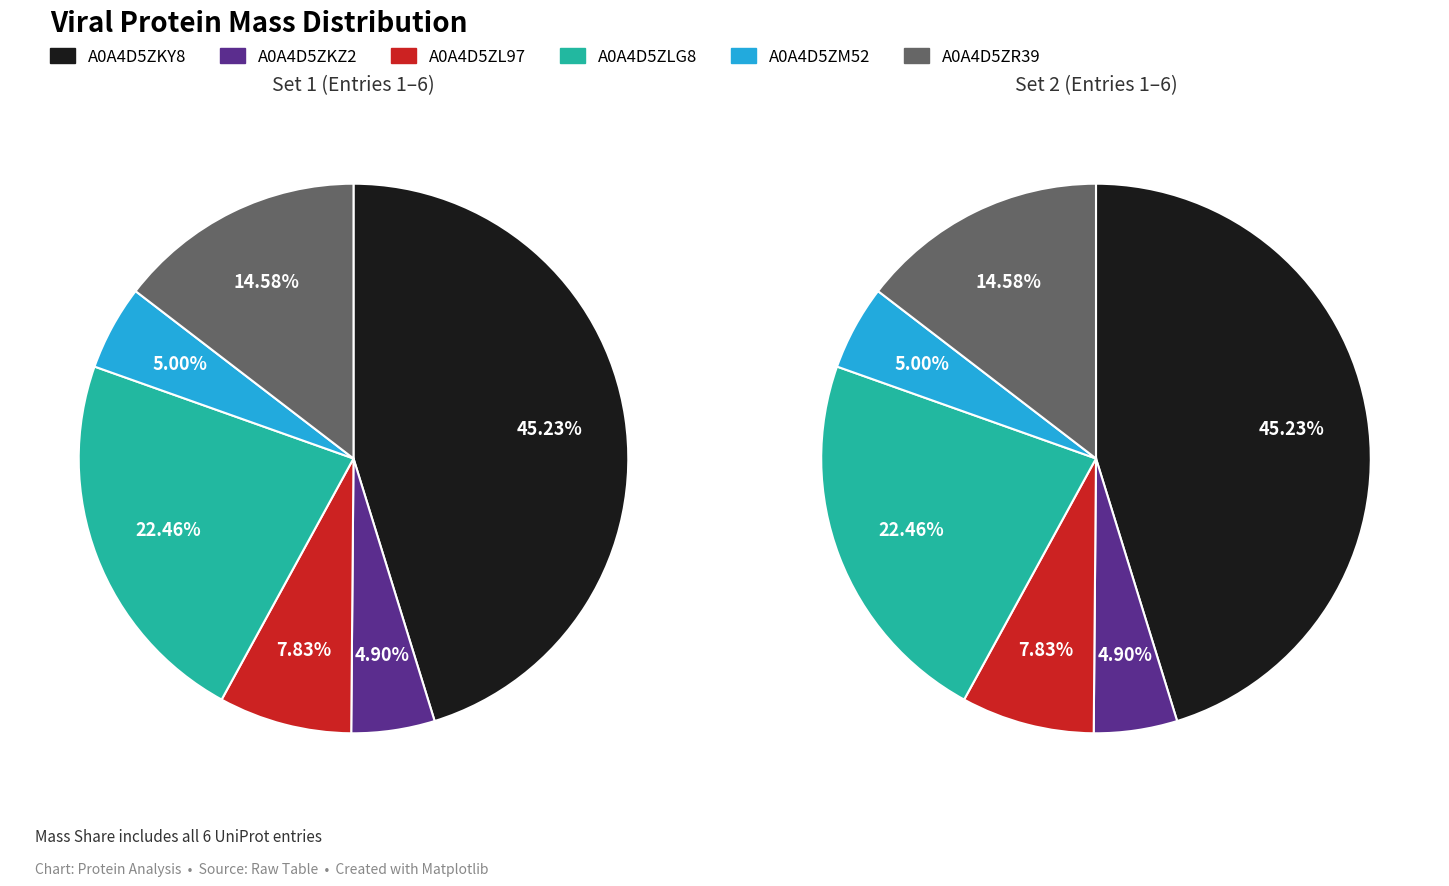

What is the ratio of the value at A0A4D5ZL97 to the value at A0A4D5ZM52?

1.6